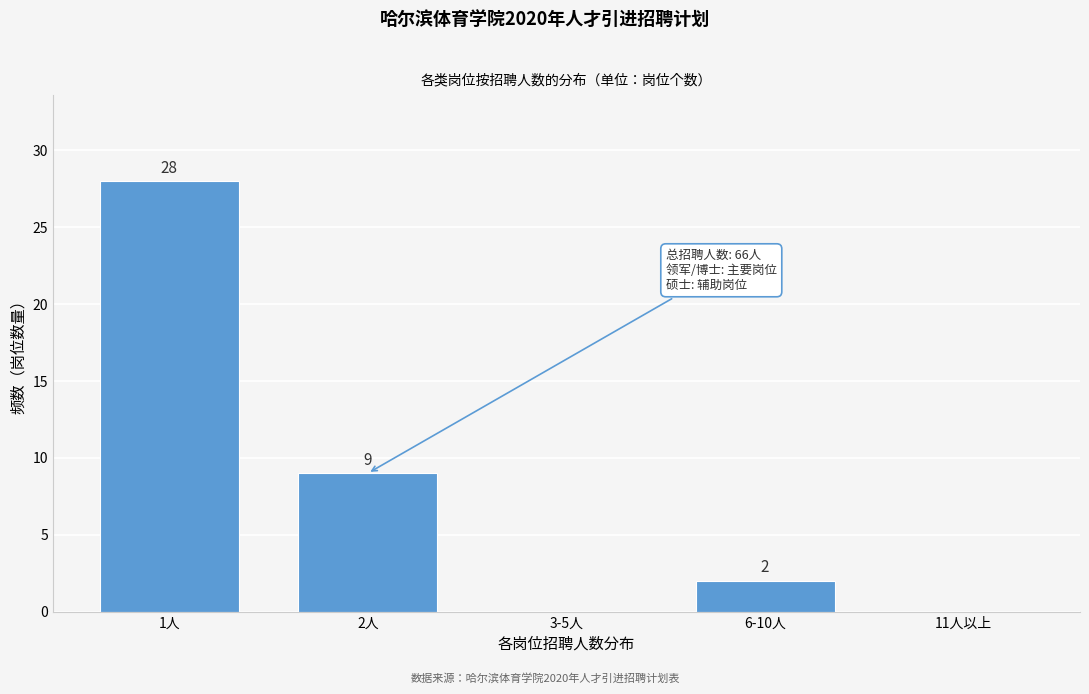

Reading left to right, extract all data points from this chart.

1人=28	2人=9	3-5人=0	6-10人=2	11人以上=0